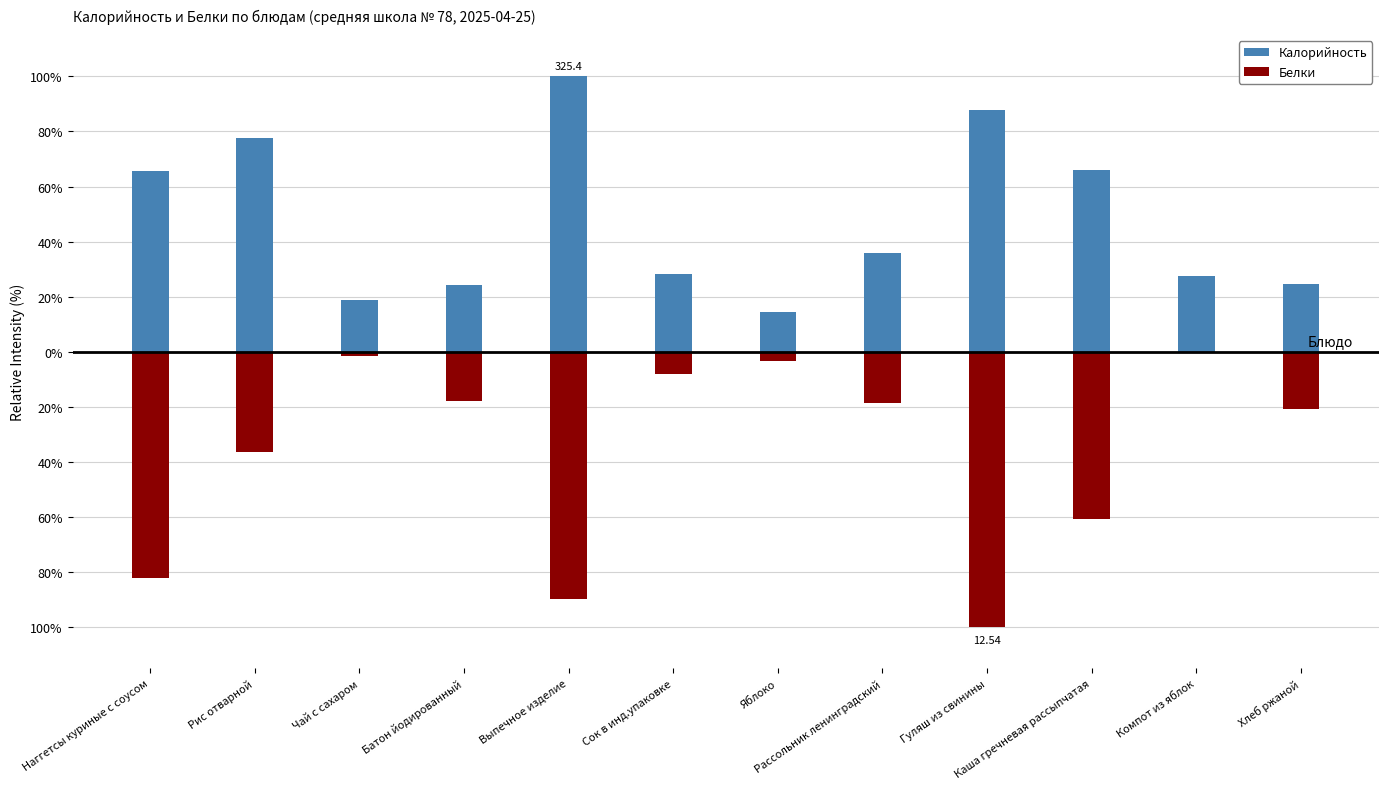

List the series in order of their peak value, lowest first.

Белки, Калорийность